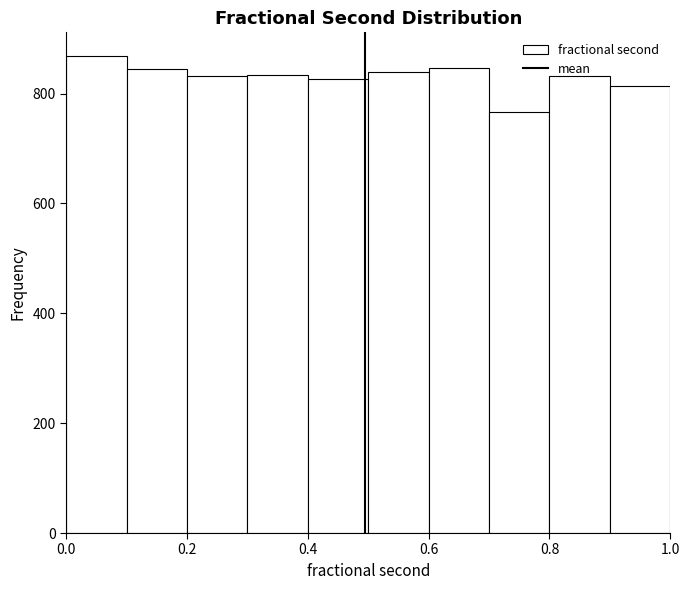

Reading left to right, transcribe this chart: for each bar, give the range it covers on the x-axis and its height. The values are not printed on the chart, so give them approximately, as read against the axis.

0.0 to 0.1: 860
0.1 to 0.2: 840
0.2 to 0.3: 840
0.3 to 0.4: 840
0.4 to 0.5: 820
0.5 to 0.6: 840
0.6 to 0.7: 840
0.7 to 0.8: 760
0.8 to 0.9: 840
0.9 to 1.0: 820